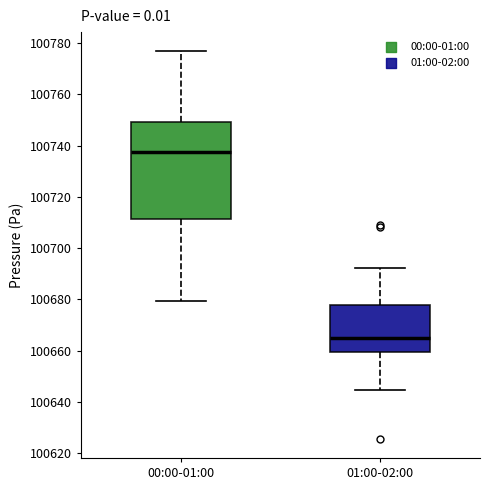

Which box is the tallest, from its lower edge to its upper edge?

00:00-01:00